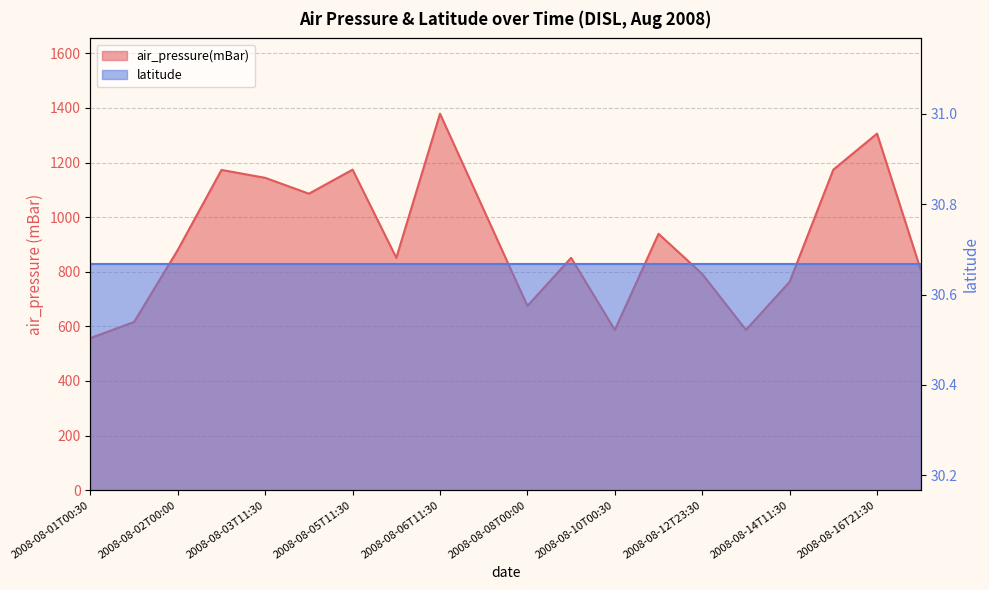

True or false: the data shows 1160 at 2008-08-06T00:30.

False